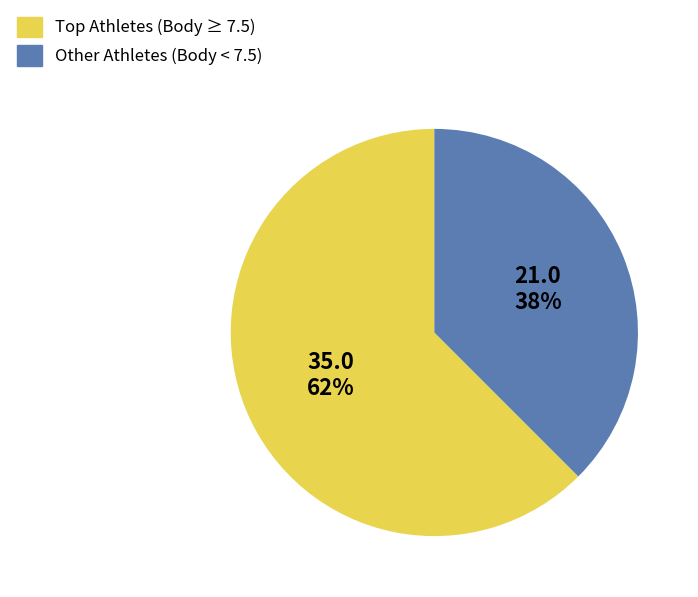

To the nearest percent, what is the average slice percentage?

50%